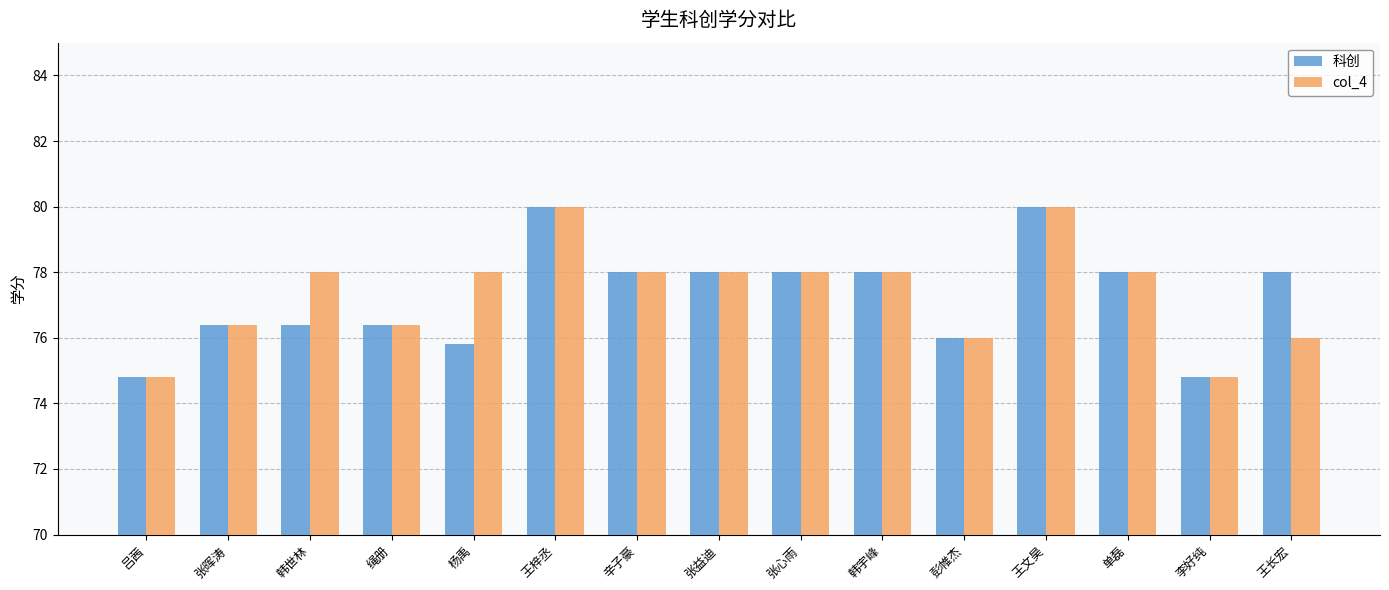

The 科创 series shows 103.2 at 韩宇峰. True or false?

False